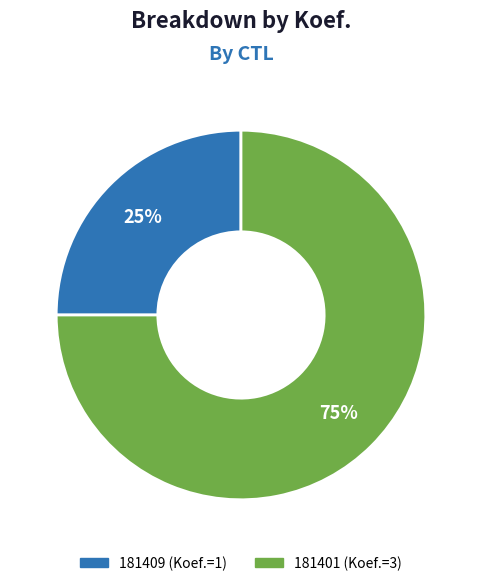

To the nearest percent, what is the difference between the largest and smallest slice percentages?

50%